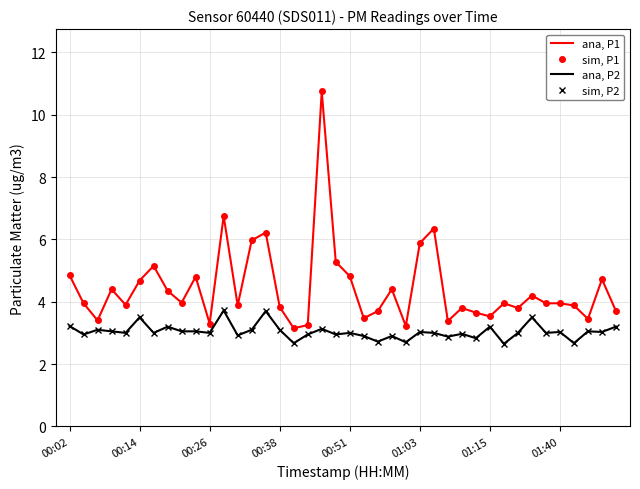

What is the value of the sim, P2 point at the 20th from the left?

3.0